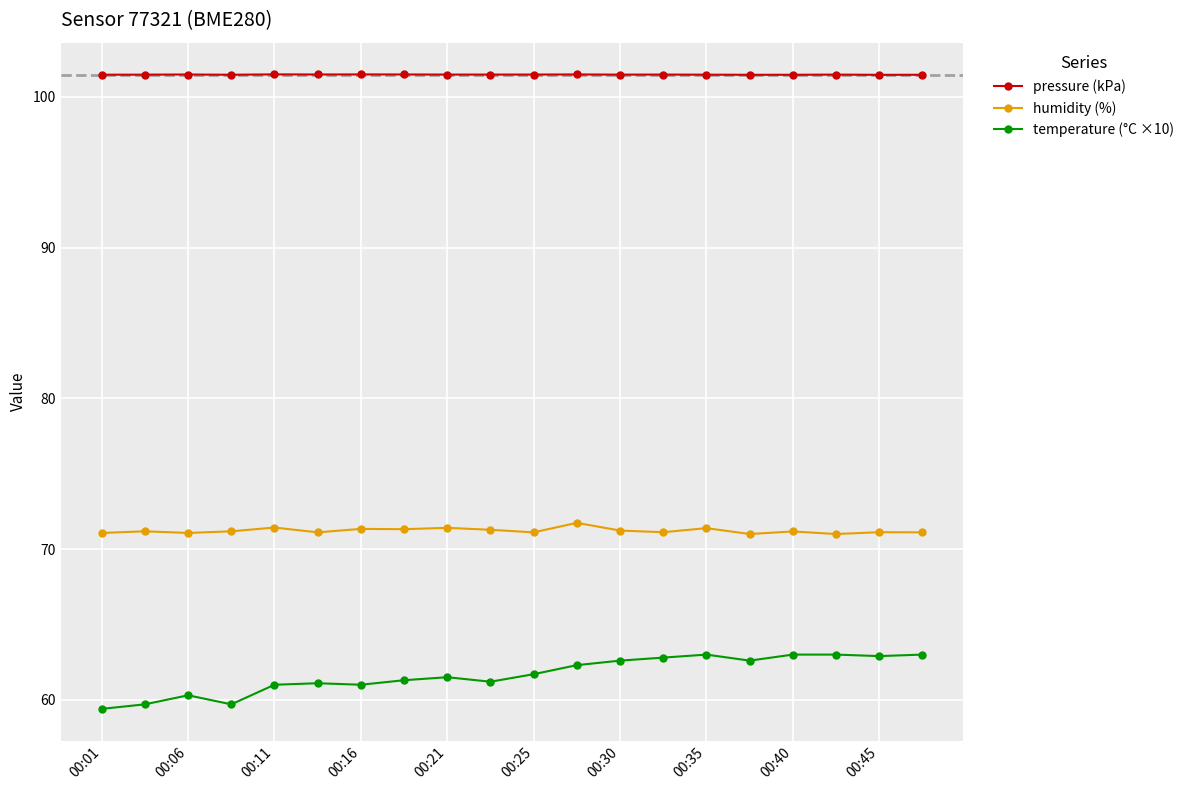

What is the difference between the maximum and minimum values in the temperature (°C ×10) series?

3.6